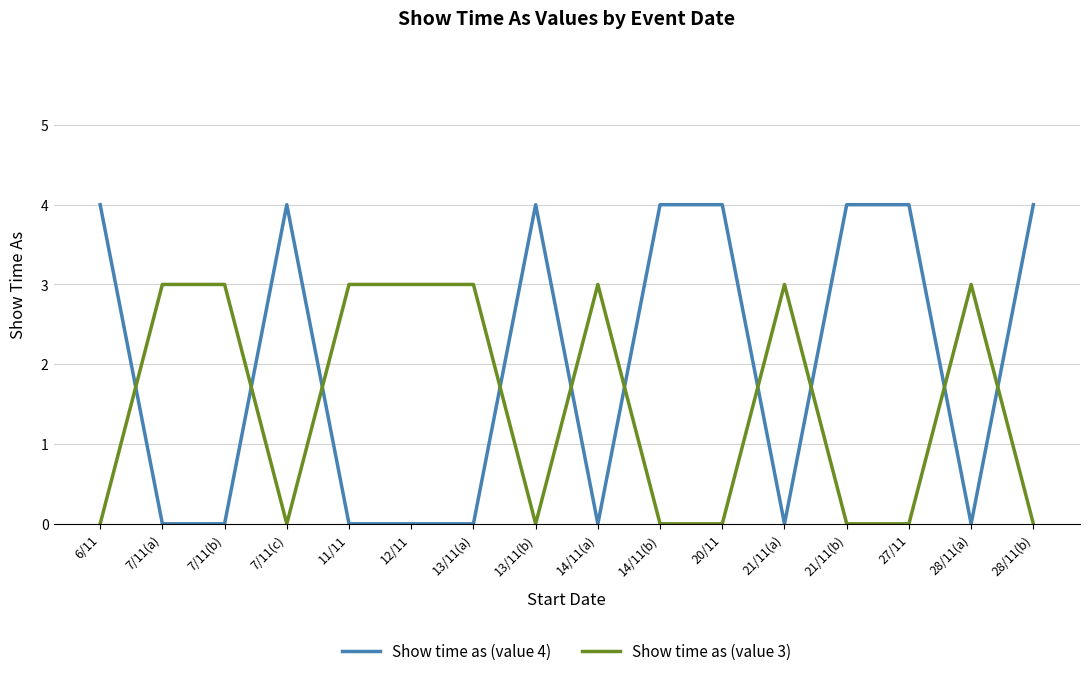

What is the total value across all series at 21/11(b)?

4